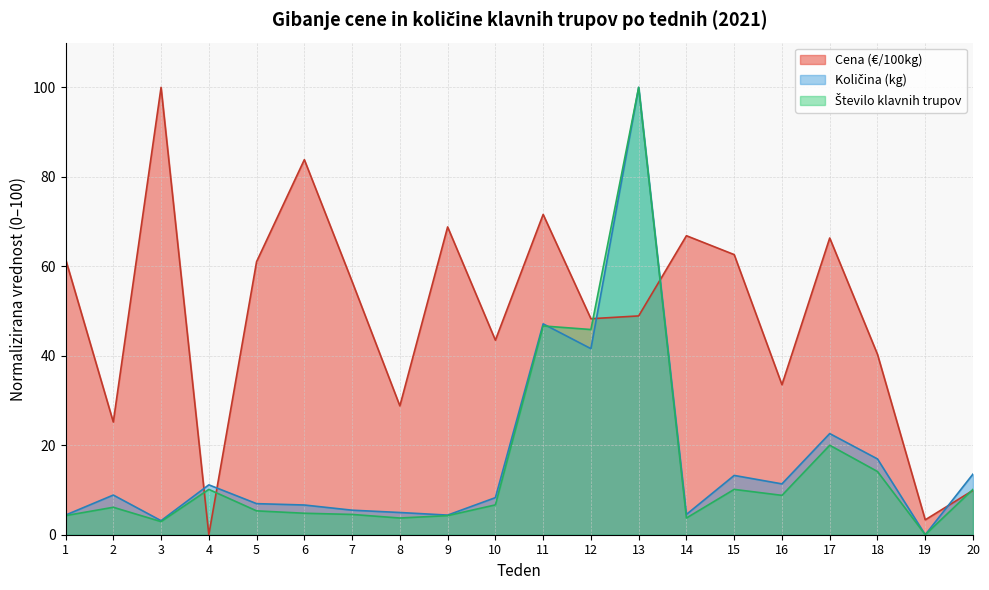

True or false: Količina (kg) and Število klavnih trupov cross at least once.

True